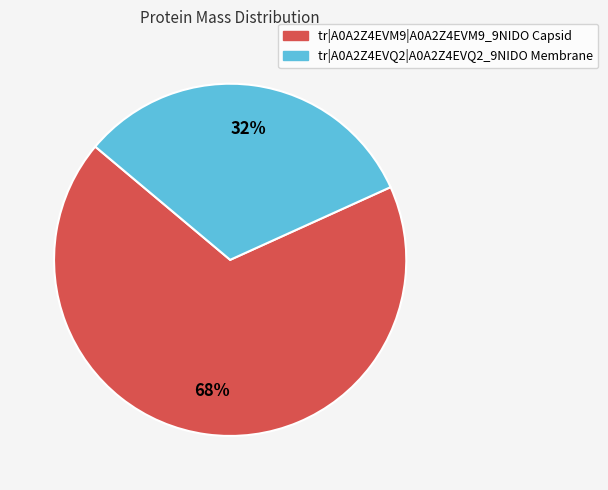

To the nearest percent, what percentage of the pie is tr|A0A2Z4EVQ2|A0A2Z4EVQ2_9NIDO Membrane?

32%